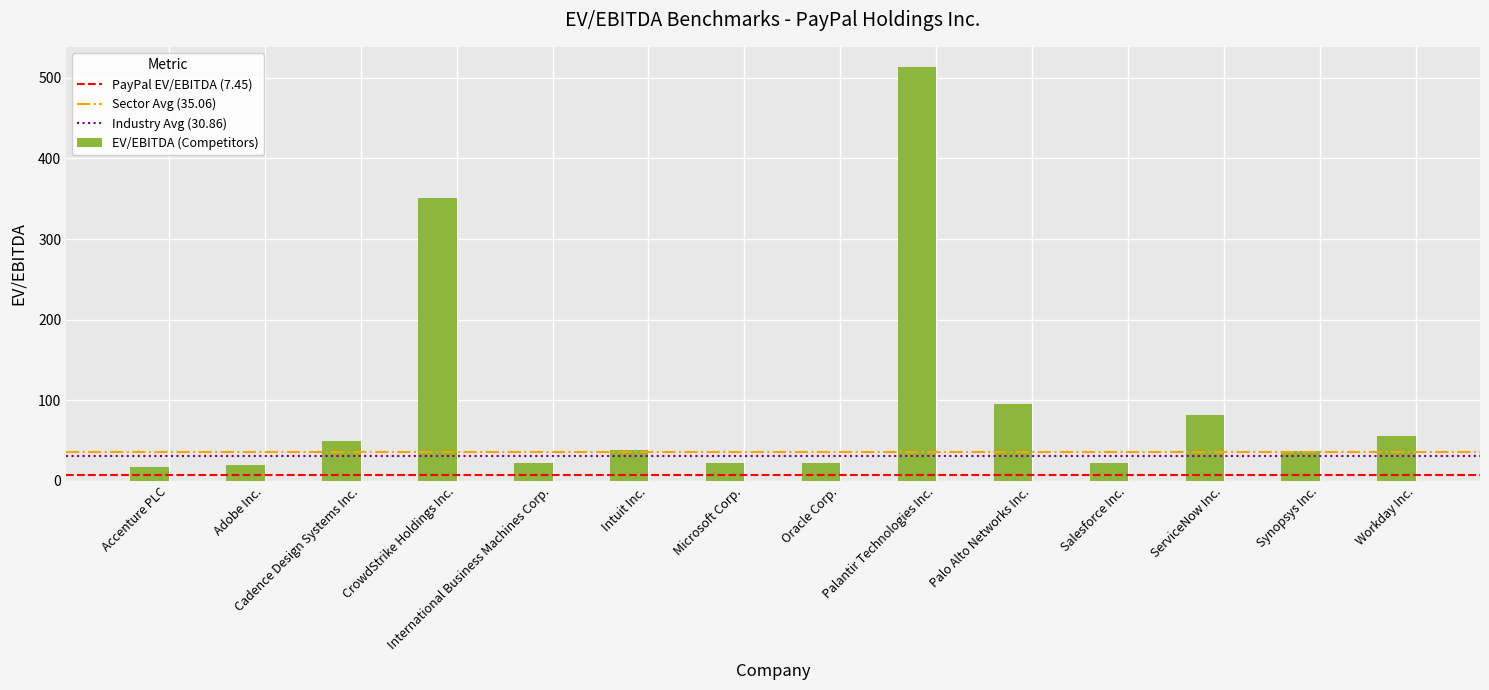

Is it true that the value at ServiceNow Inc. is 81.7?

True